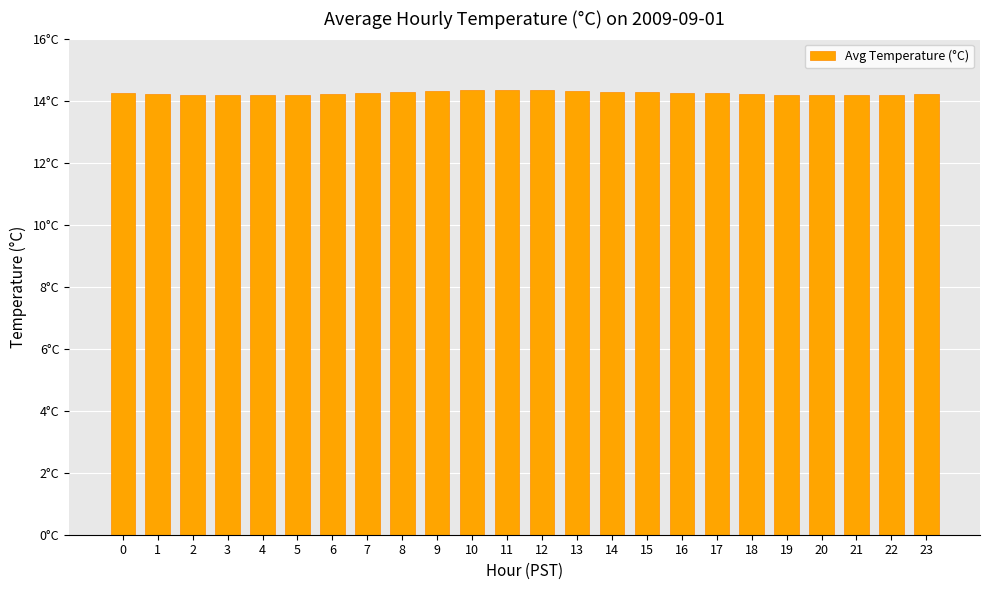

The chart shows a value of 22.0 at 6. True or false?

False